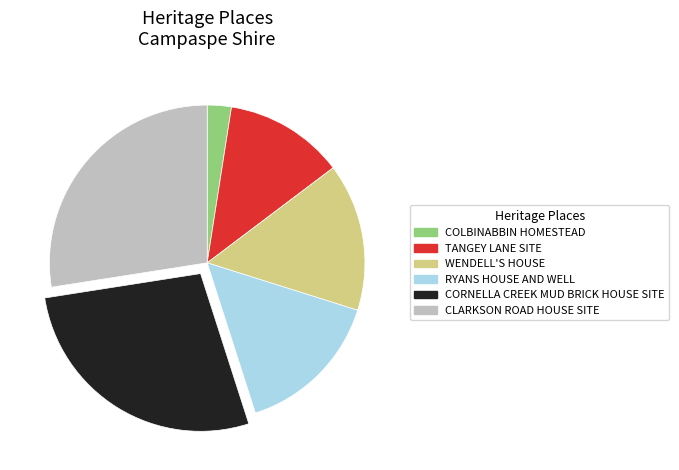

Is it true that WENDELL'S HOUSE is 15% of the pie?

True